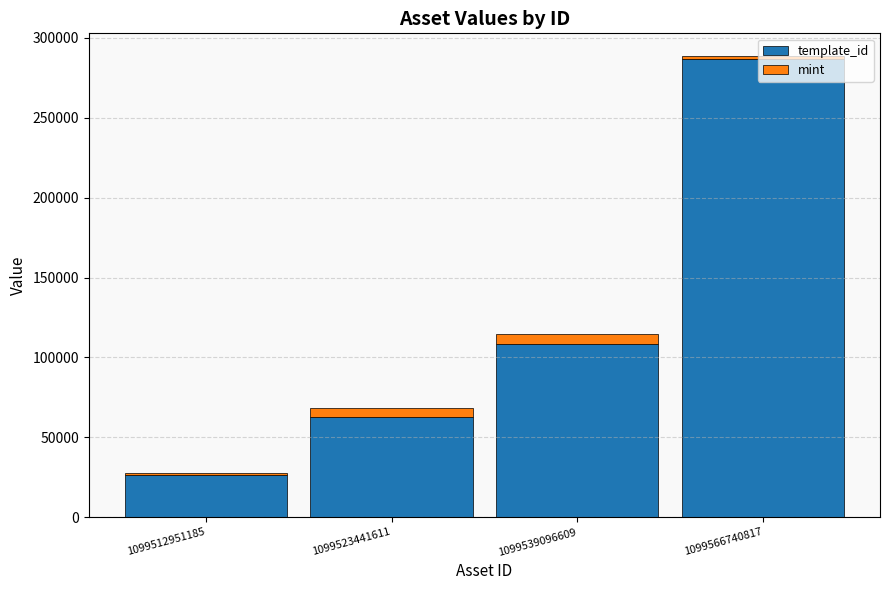

Which category has the lowest value in the template_id series?

1099512951185